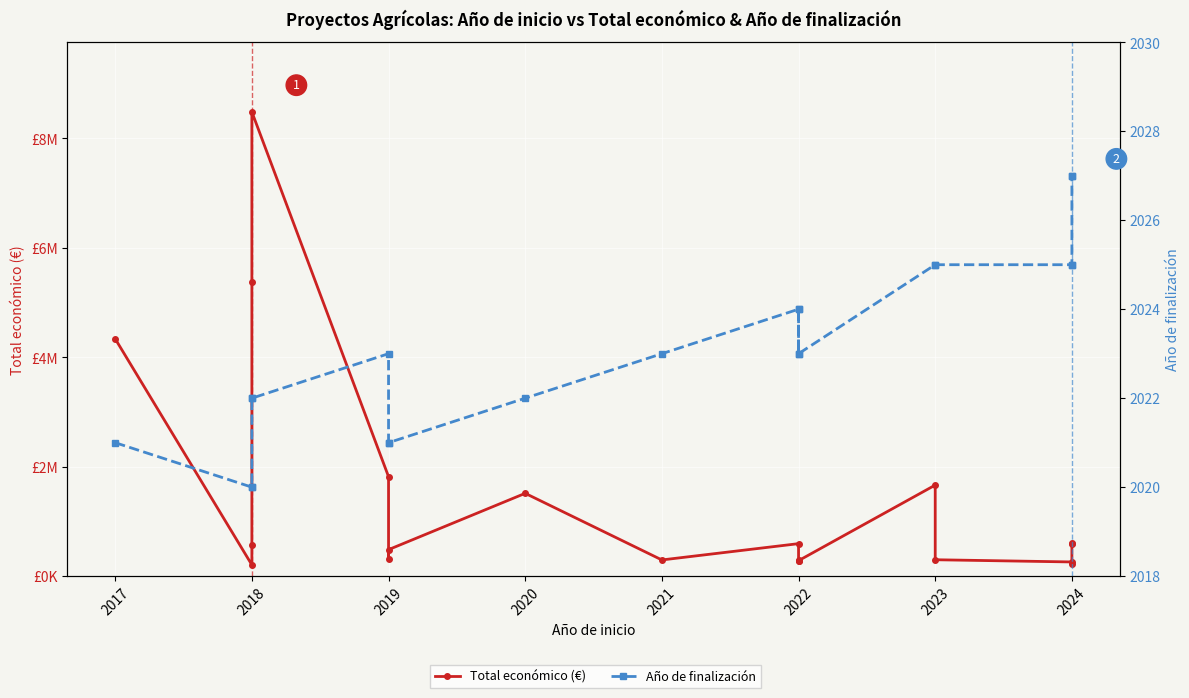

Count the number of data series in this chart.

2